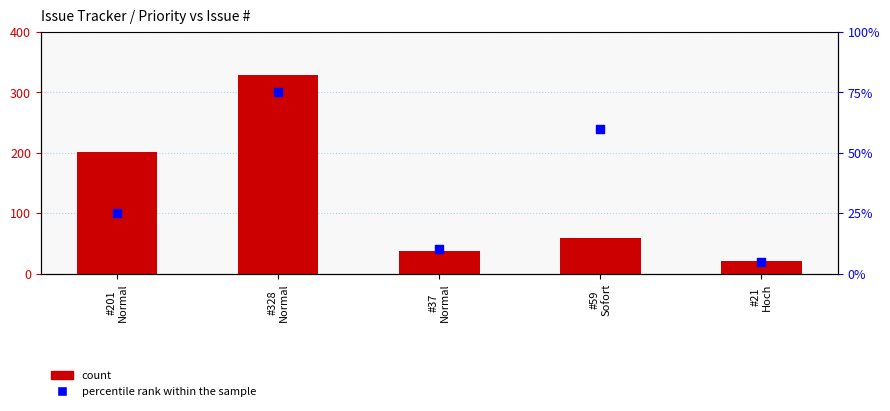

What is the total value across all series at #201
Normal?

301